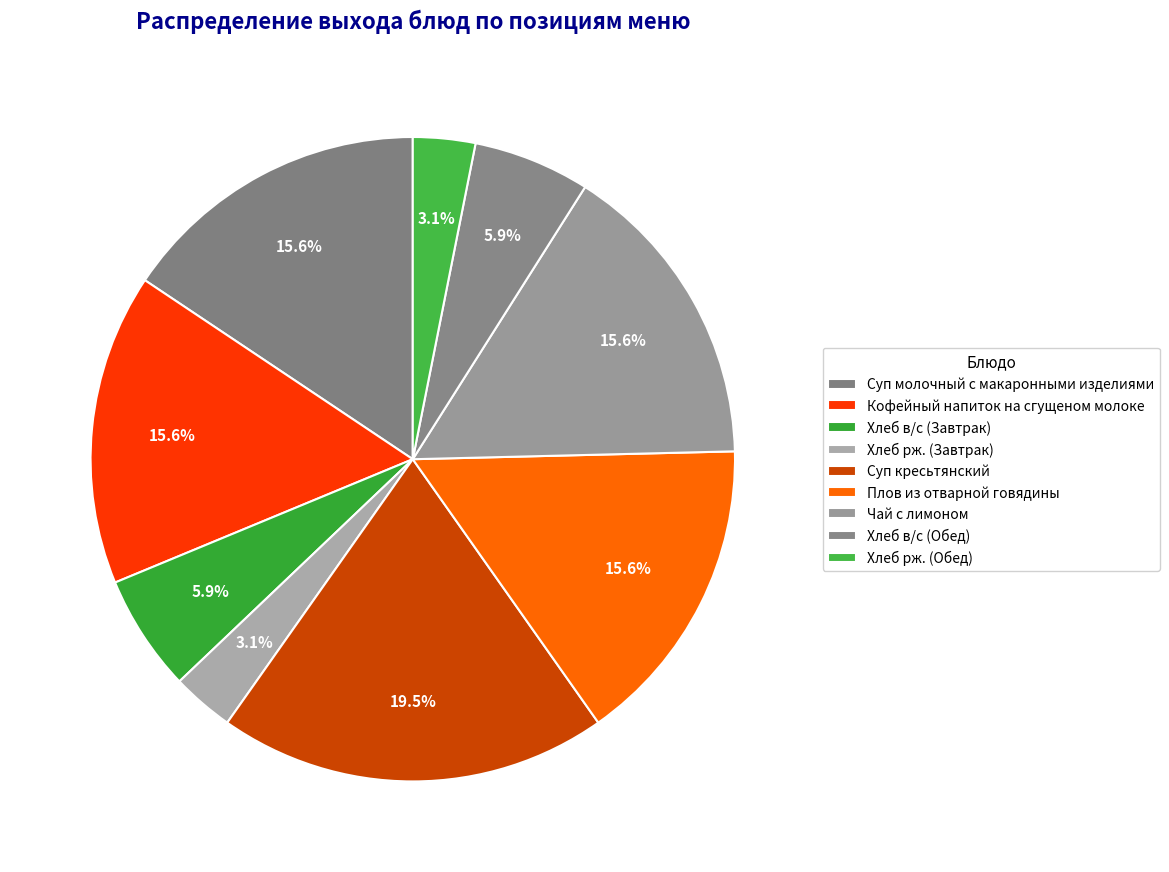

To the nearest percent, what is the difference between the largest and smallest slice percentages?

16%